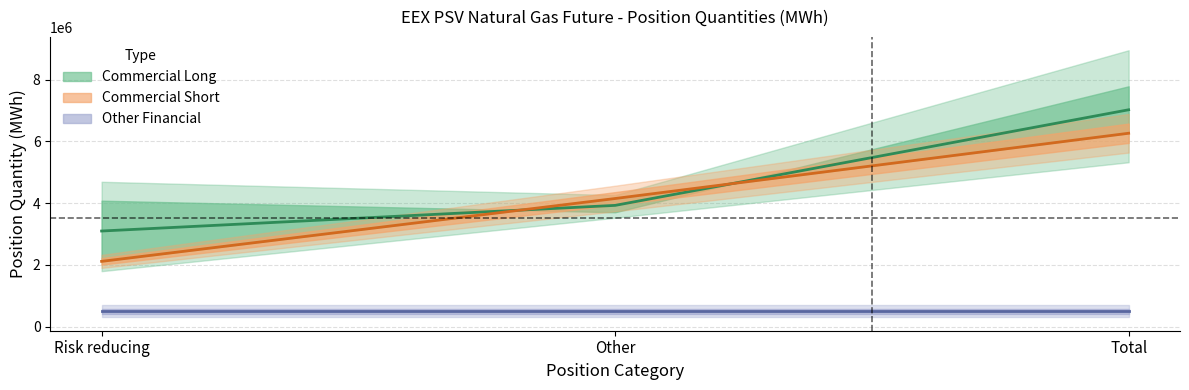

At which label is Other Financial Short closest to 0?

Risk reducing